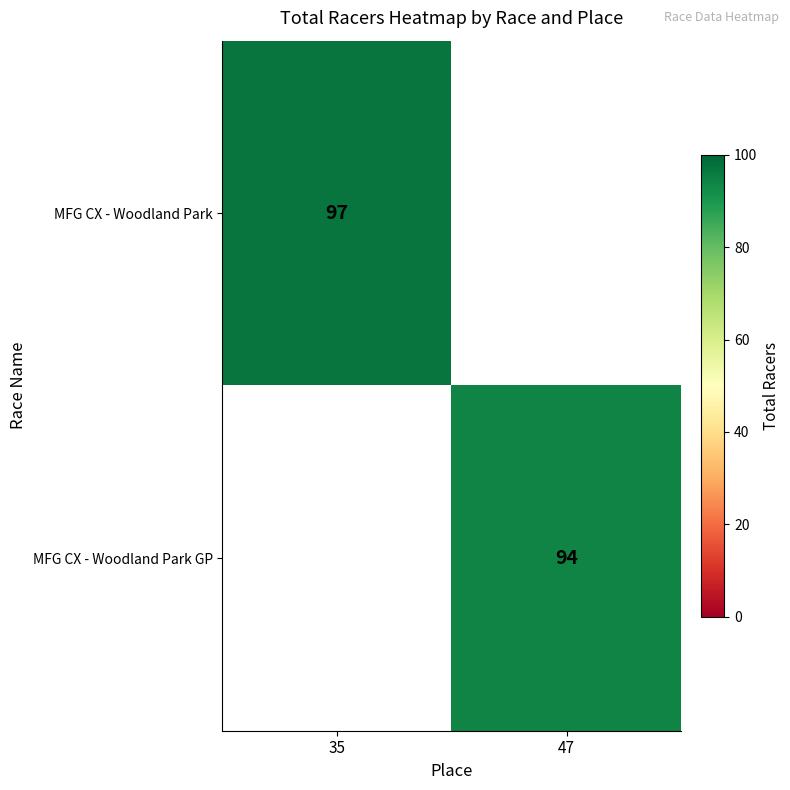

Is it true that MFG CX - Woodland Park GP equals 94 at 47?

True